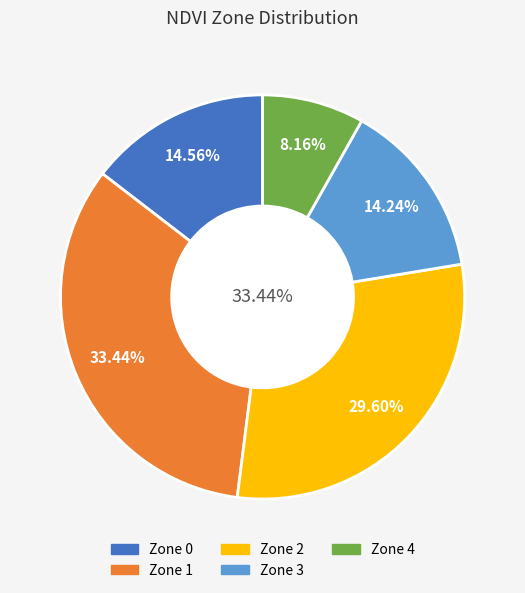

How many slices are in this pie chart?

5